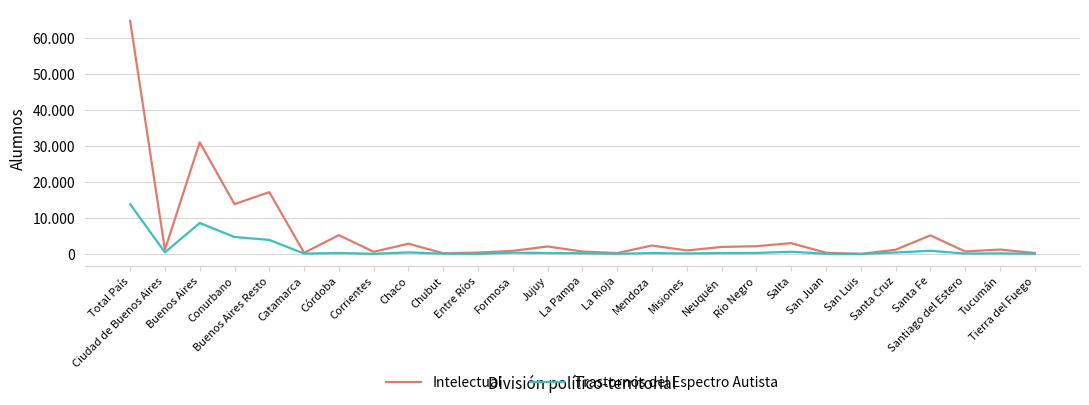

Which category has the lowest value across all series?

San Luis